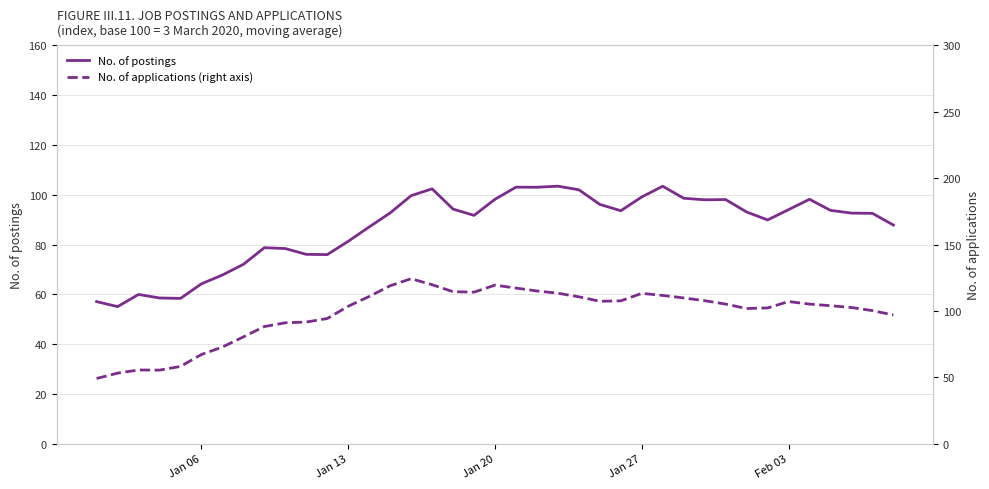

Which series has the widest spread of values?

No. of applications (right axis)